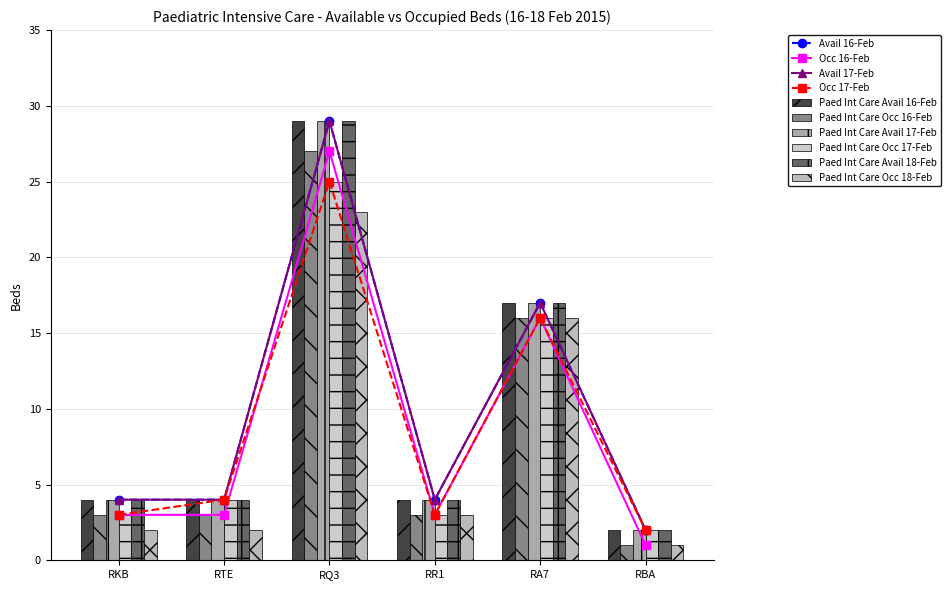

What is the sum of all Paed Int Care Occ 18-Feb values?

47